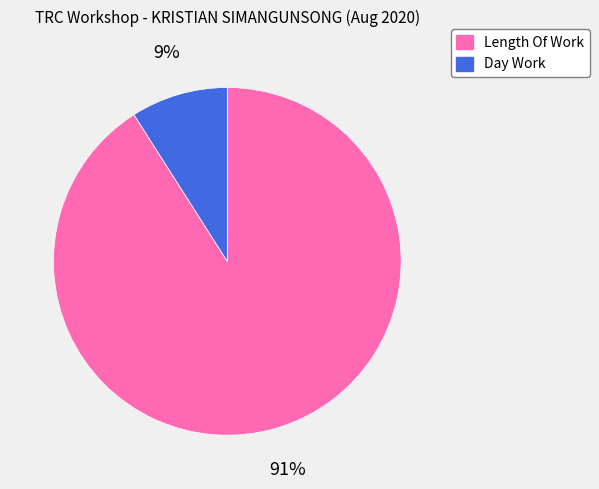

To the nearest percent, what is the average slice percentage?

50%